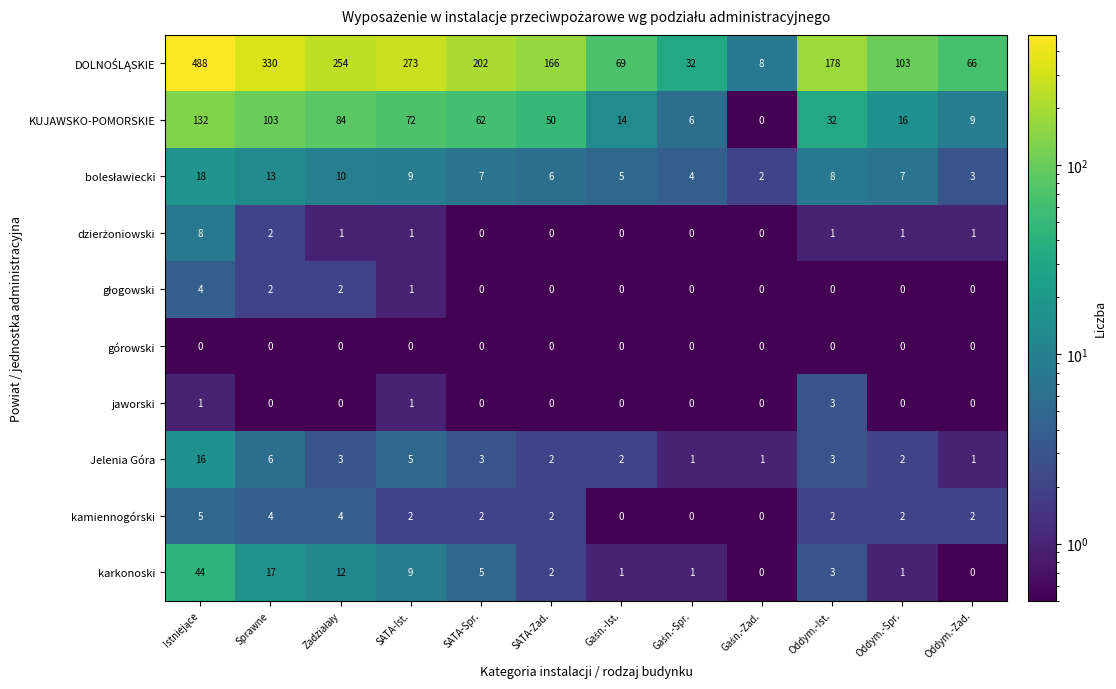

What is the difference between the highest and lowest values at Oddym.-Zad.?

66